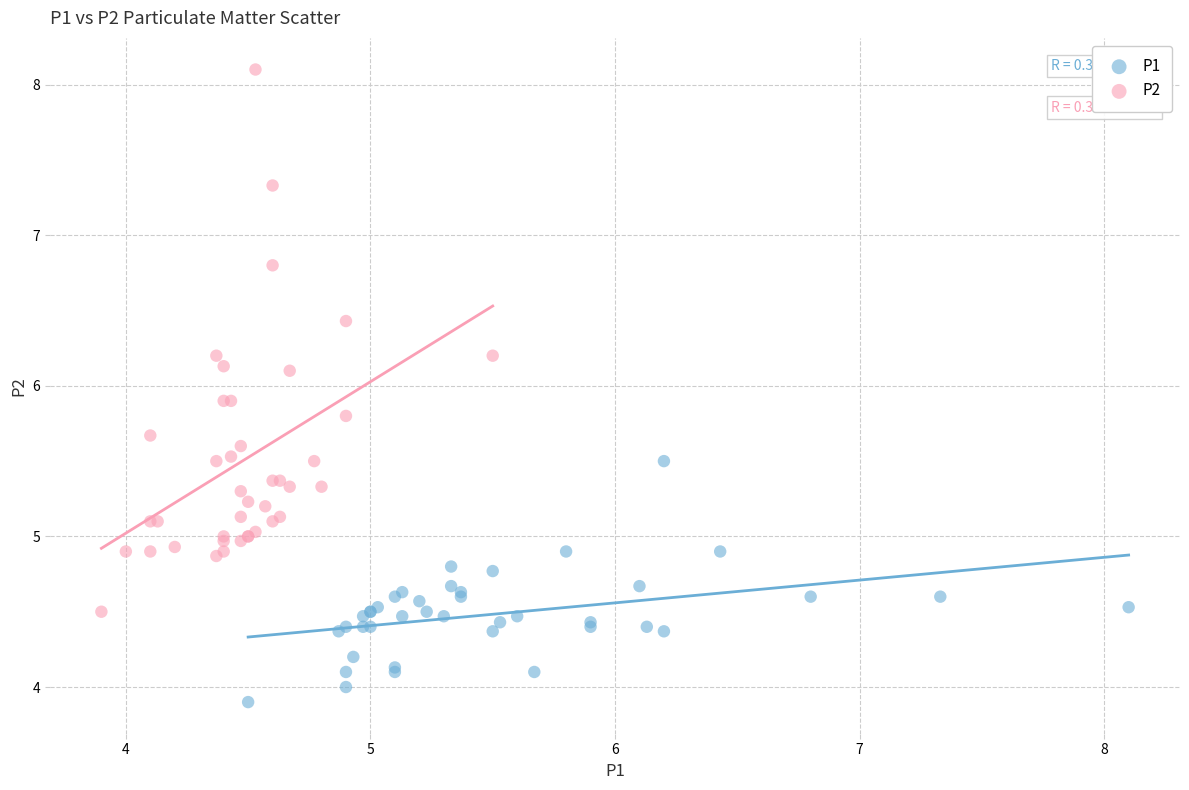

Which series reaches the minimum Y coordinate?

P1